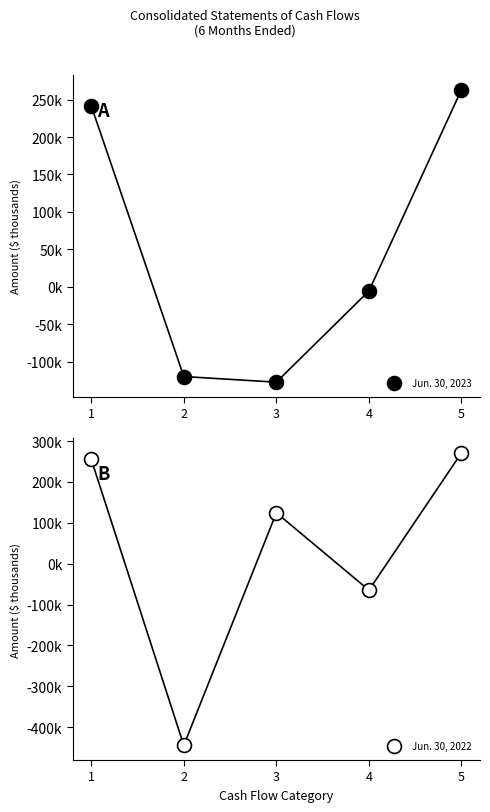

What is the value of the Jun. 30, 2022 point at the 2nd from the left?

-444813